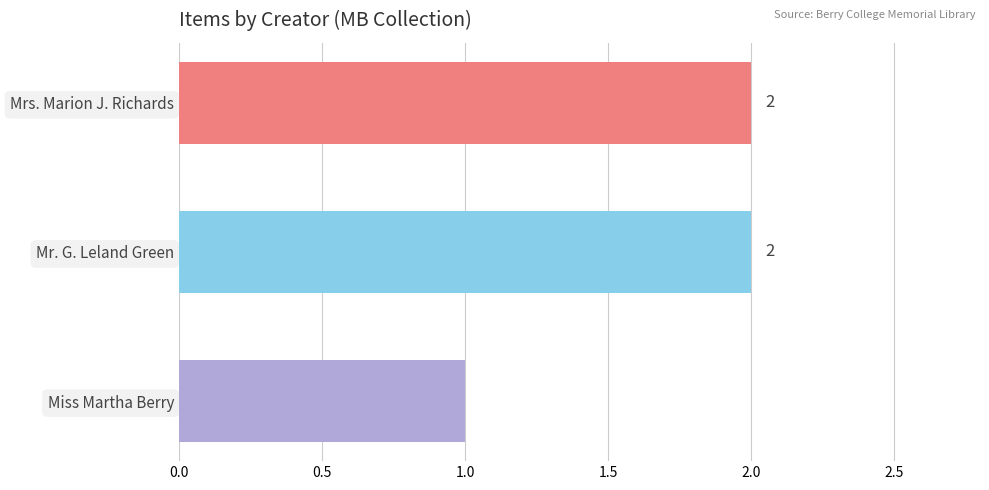

How many values are between 1 and 2?

3